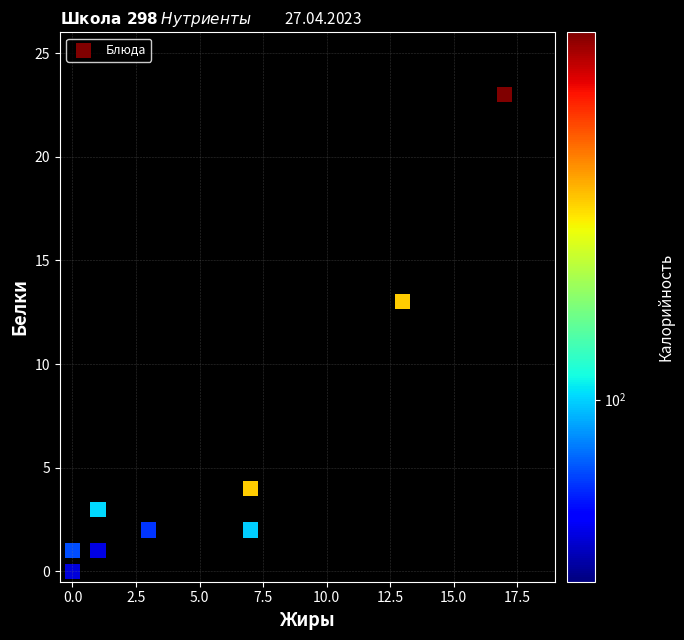

What Y value in the scatter plot is closest to 11?

13